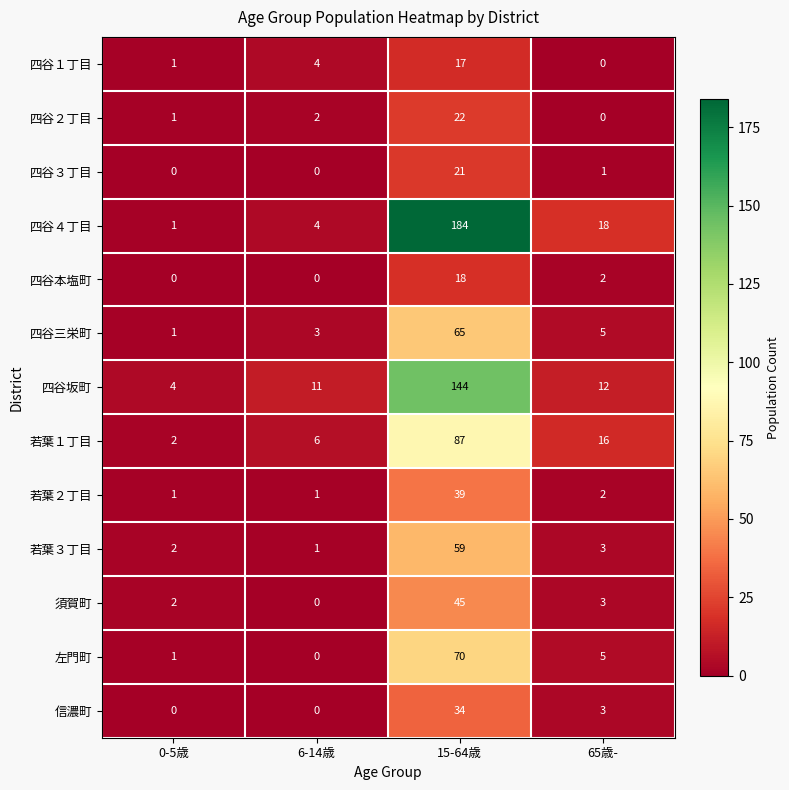

What is the difference between the second highest and minimum values in the 四谷三栄町 series?

4